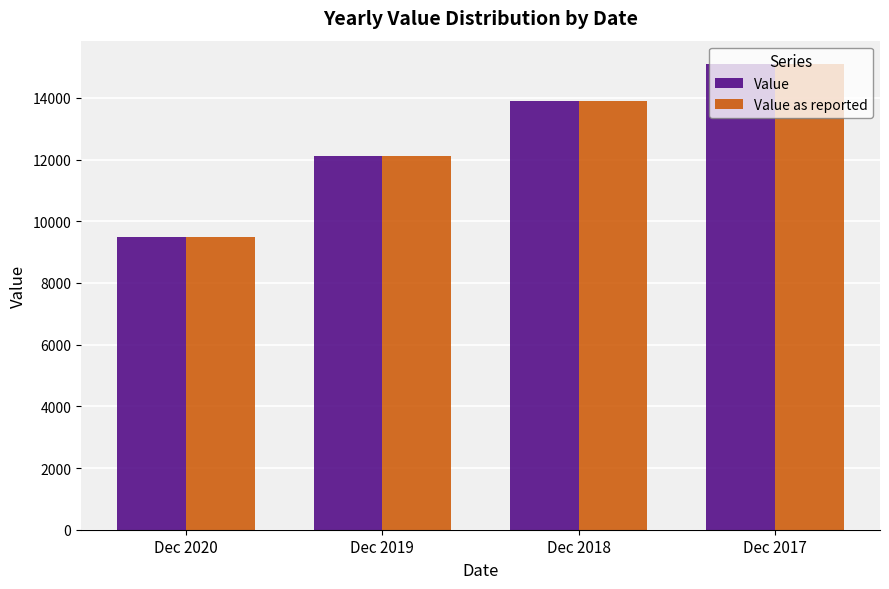

How many data points does each series have?

4